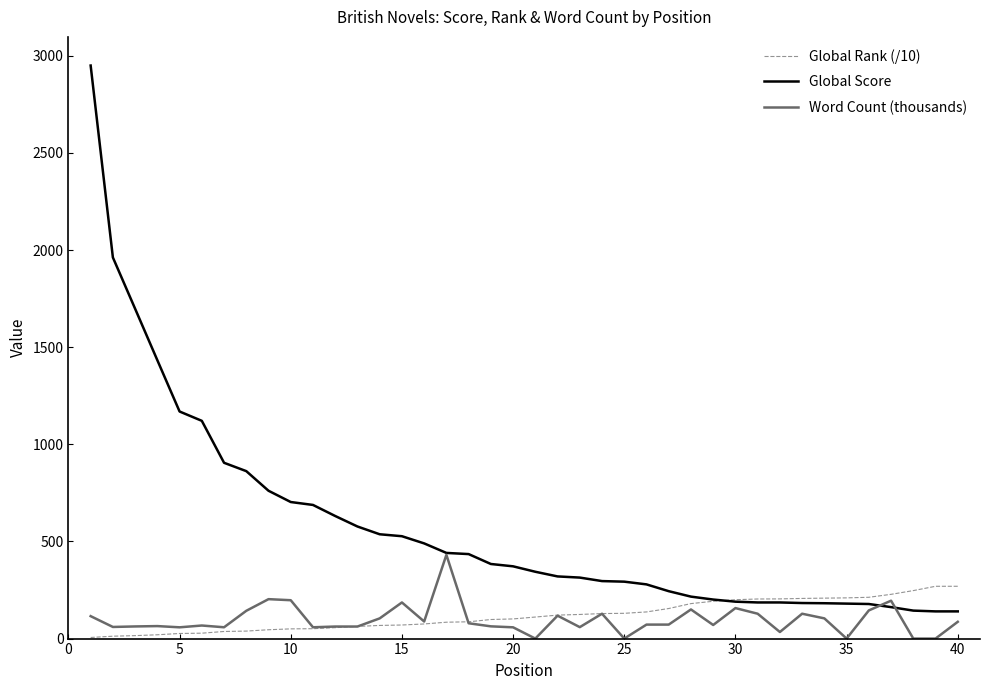

List the series in order of their peak value, highest first.

Global Score, Word Count (thousands), Global Rank (/10)